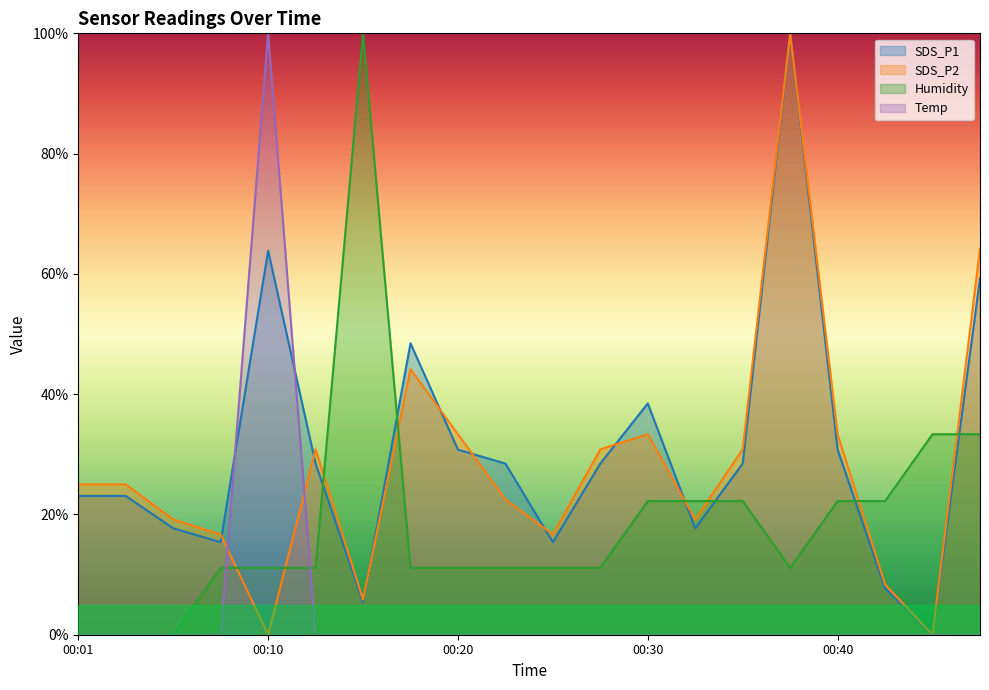

How many interior local peaks does the Temp series have?

1